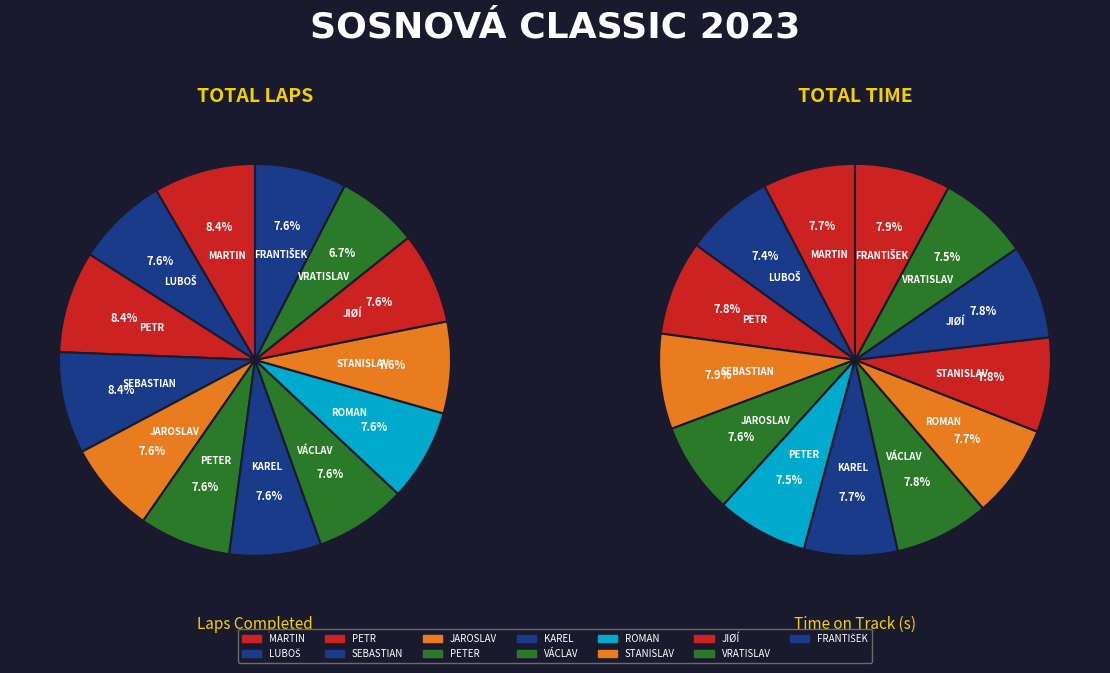

Is it true that 7 is 13% of the pie?

False